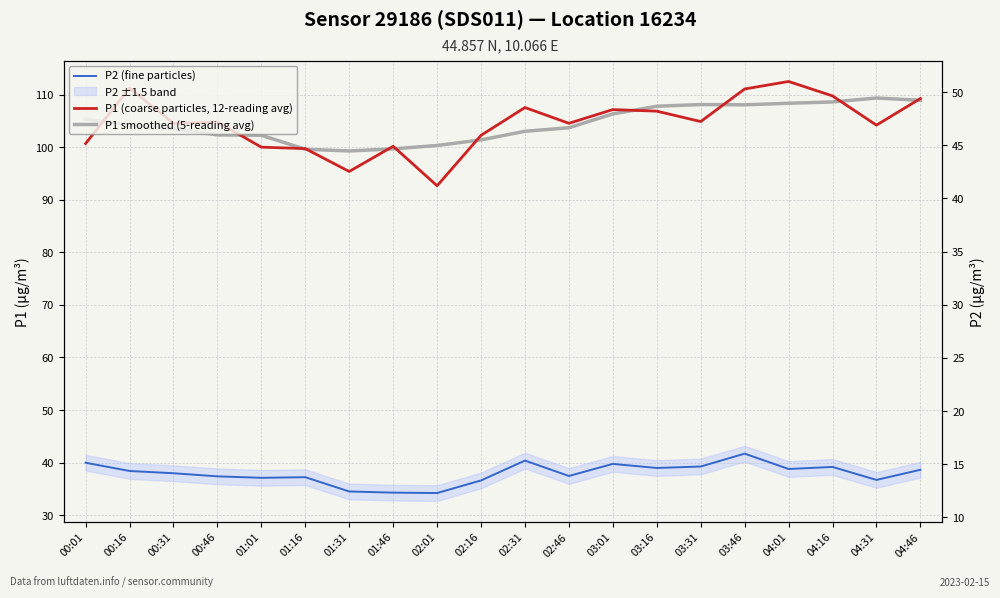

Is it true that P1 (coarse particles, 12-reading avg) equals 104.2 at 04:31?

True